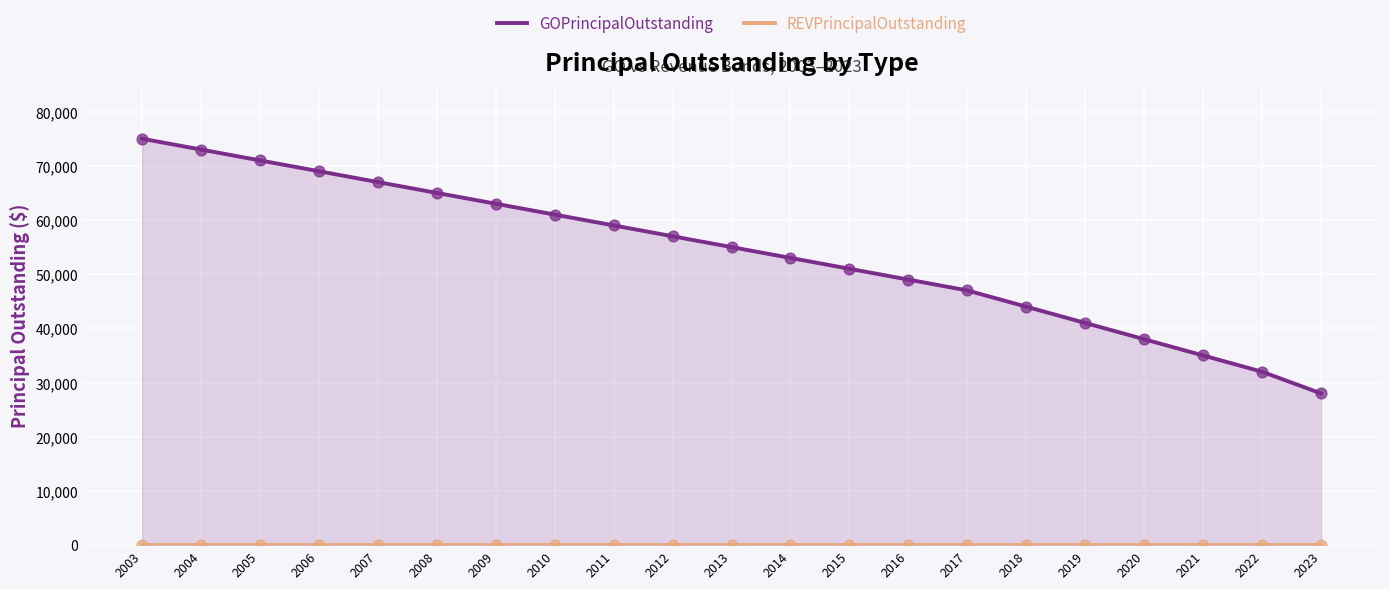

At how many categories does at least one series exceed 9135?

21